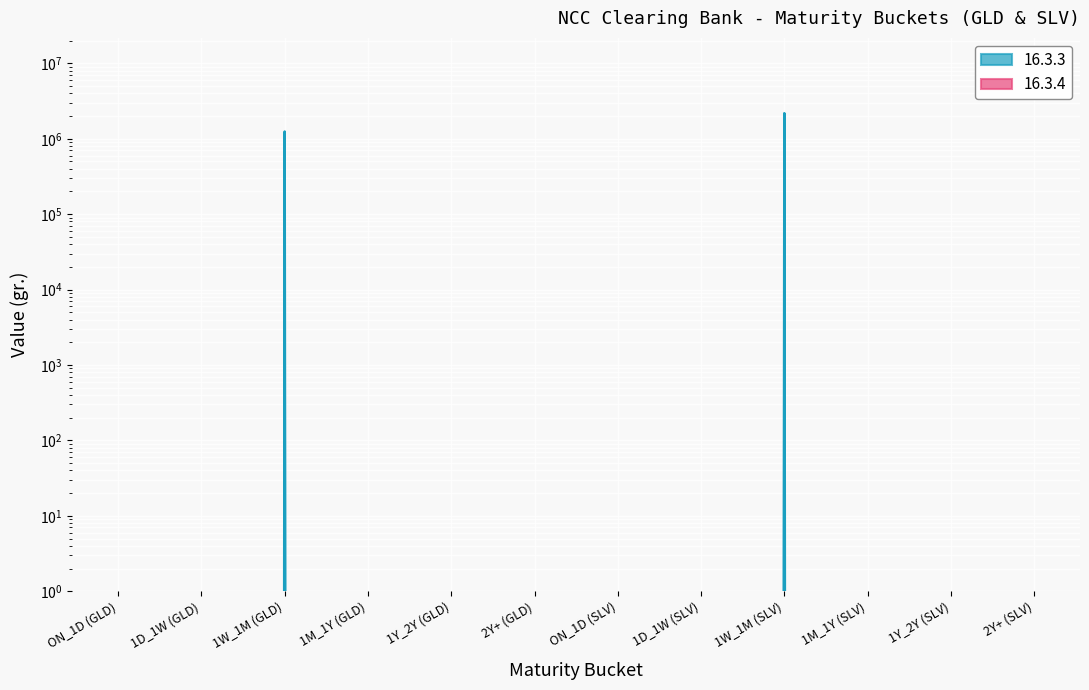

Reading left to right, what are all the values shown in this chart?

ON_1D (GLD)=0	1D_1W (GLD)=0	1W_1M (GLD)=1244140	1M_1Y (GLD)=0	1Y_2Y (GLD)=0	2Y+ (GLD)=0	ON_1D (SLV)=0	1D_1W (SLV)=0	1W_1M (SLV)=2177245	1M_1Y (SLV)=0	1Y_2Y (SLV)=0	2Y+ (SLV)=0